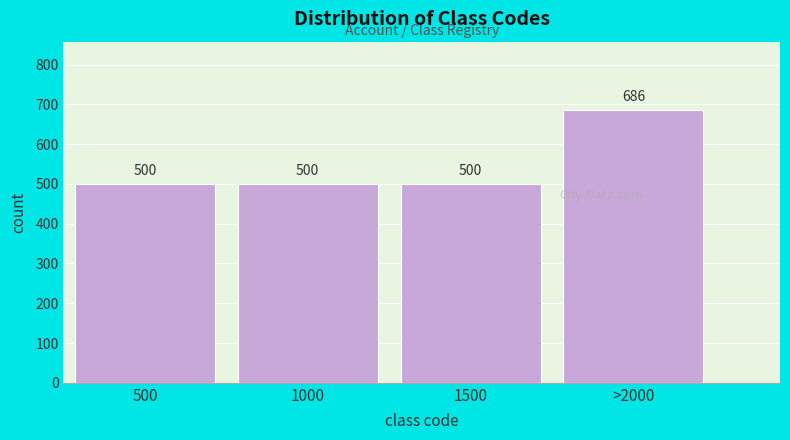

Reading right to left, extract all data points from this chart.

>2000=686	1500=500	1000=500	500=500